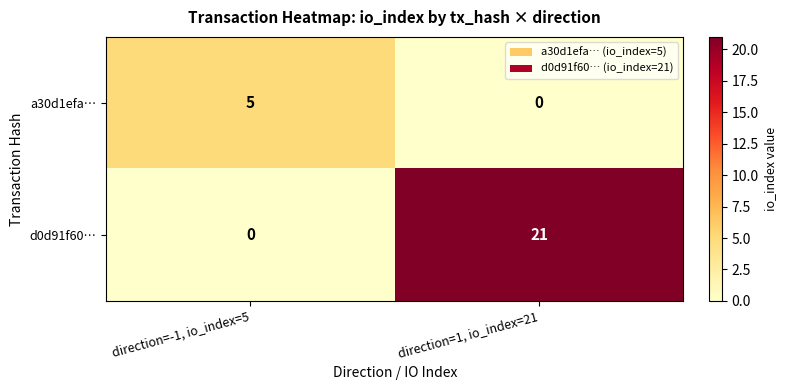

What is the difference between the a30d1efa… values at direction=1, io_index=21 and direction=-1, io_index=5?

5